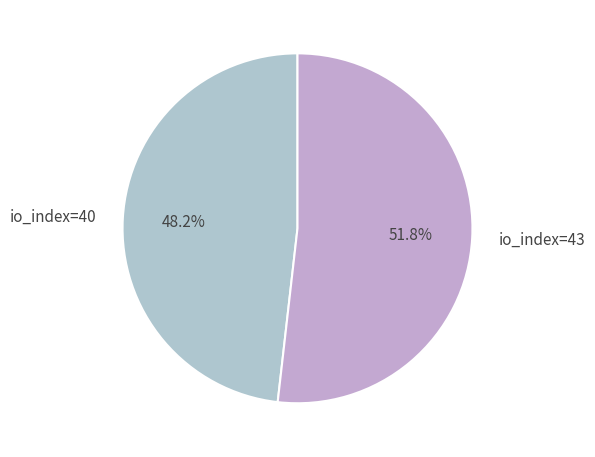

To the nearest percent, what percentage of the pie is io_index=40?

48%